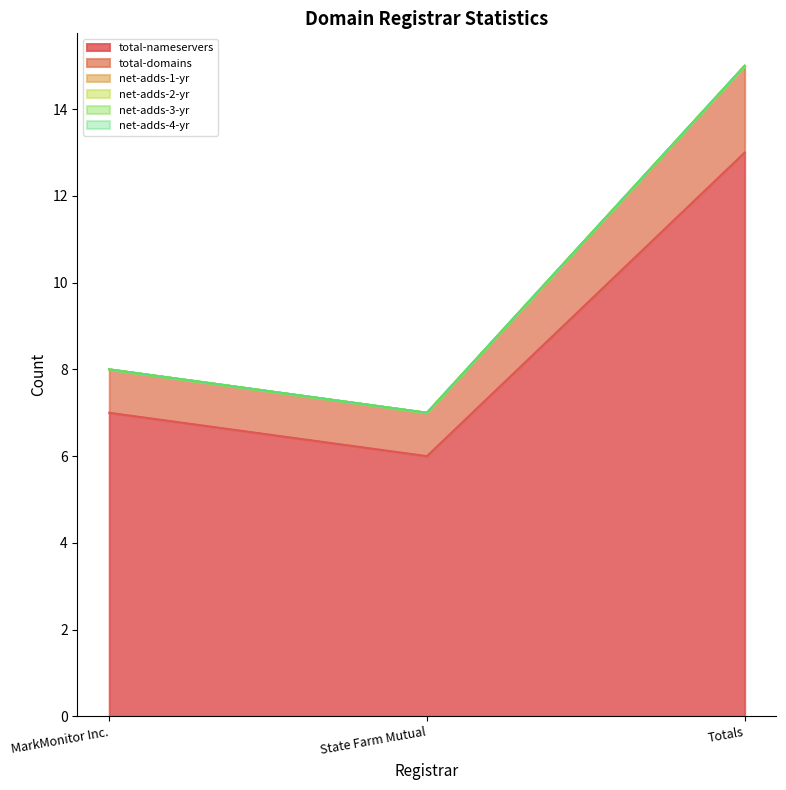

Which has a higher value, State Farm Mutual or MarkMonitor Inc.?

MarkMonitor Inc.